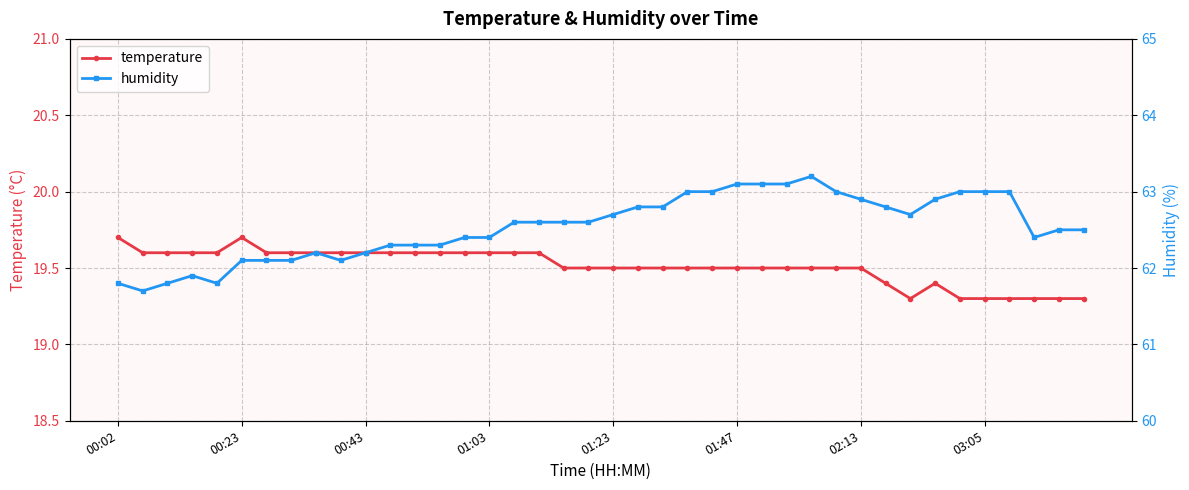

At 12, list the series in order from smallest to largest.

temperature, humidity